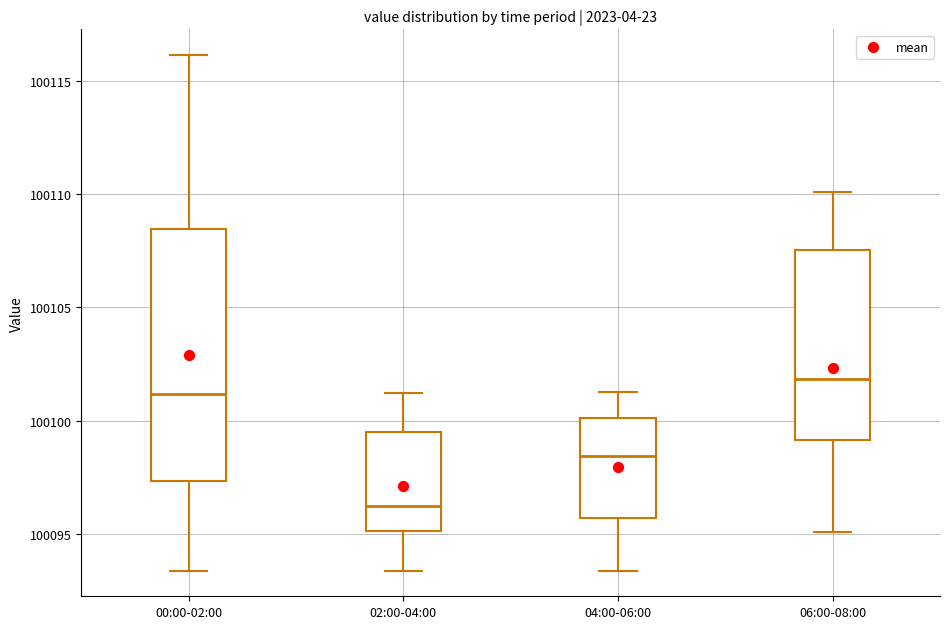

Where does the upper whisker of the box for 02:00-04:00 end on the y-axis? The values are not printed on the chart, so give them approximately, as read against the axis.

100101.0